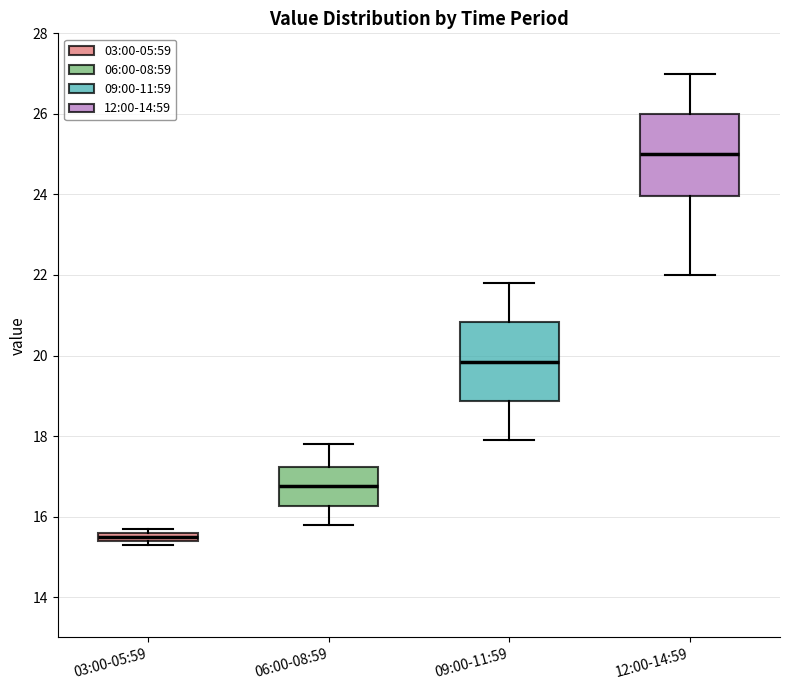

Where does the upper whisker of the box for 06:00-08:59 end on the y-axis? The values are not printed on the chart, so give them approximately, as read against the axis.

17.8